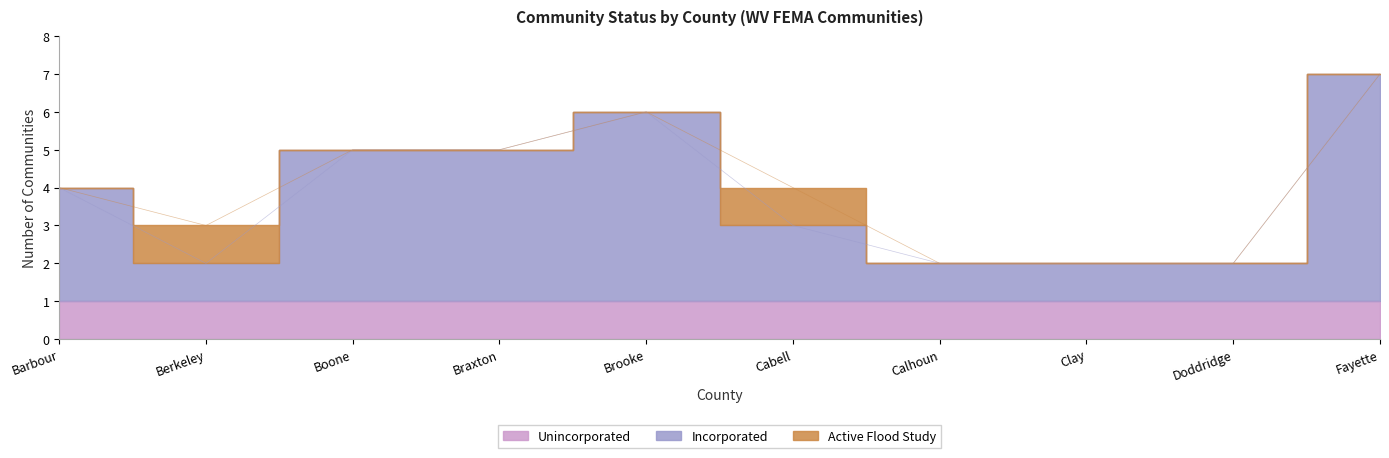

What is the average value of the Incorporated series?

3